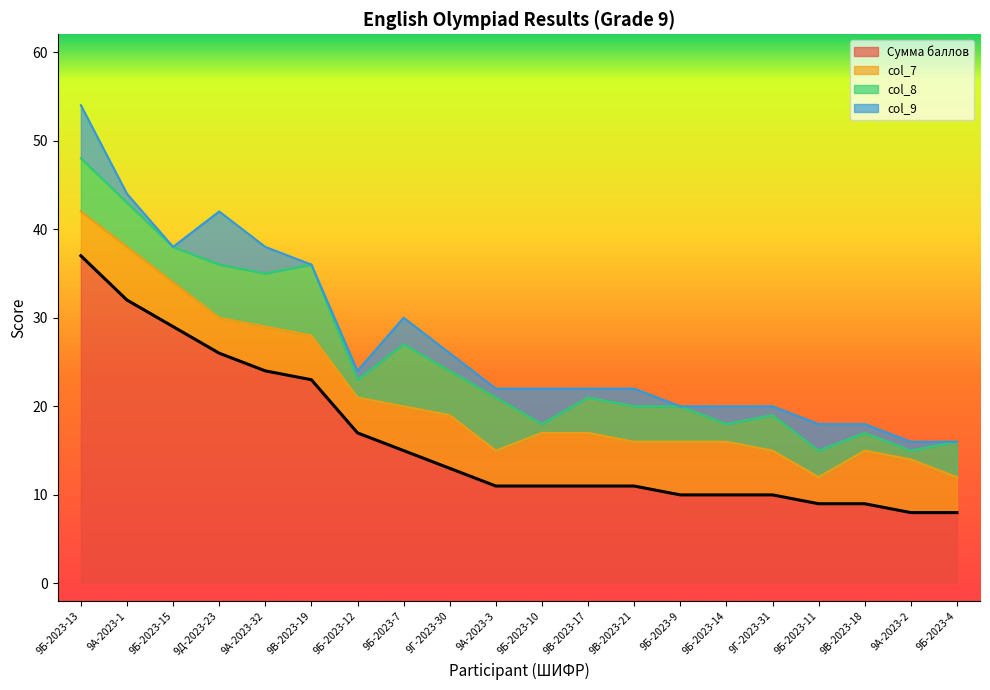

Between which two adjacent categories do col_9 and col_8 first intersect?

9А-2023-3 and 9Б-2023-10